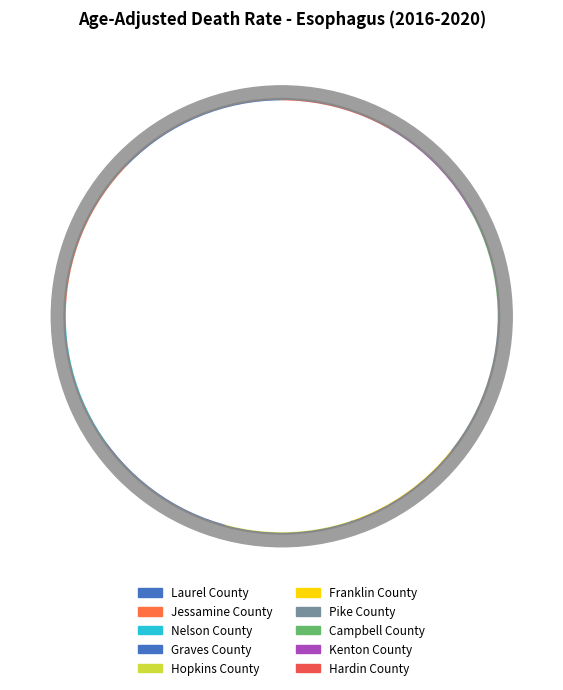

What percentage is the Campbell County slice, to the nearest percent?

9%